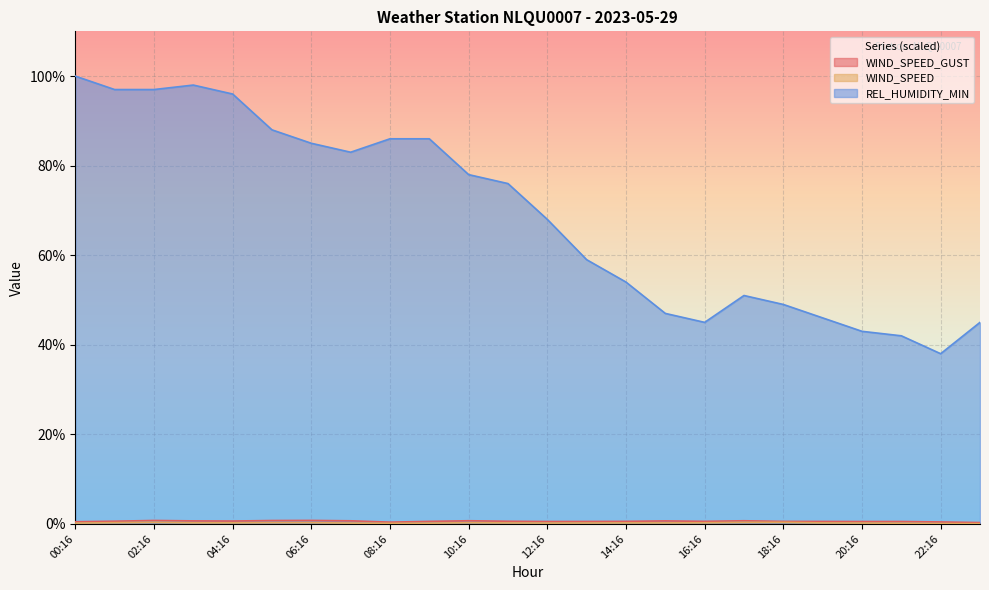

Is it true that WIND_SPEED equals 0.2 at 14:16?

True